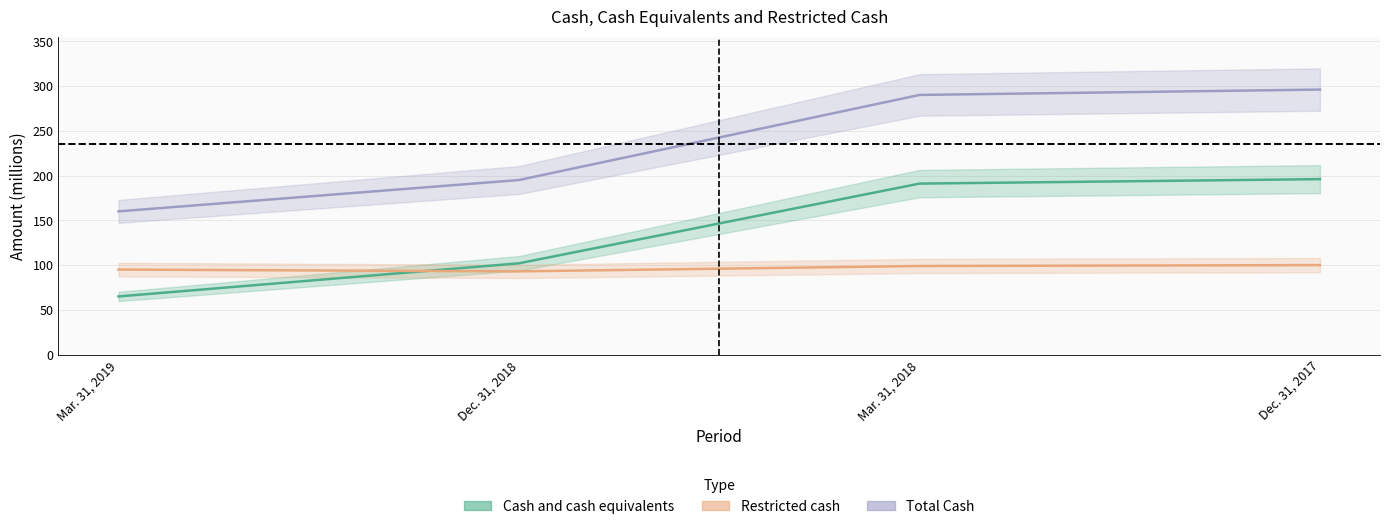

In Restricted cash, how many points are lower than both neighbors (excluding endpoints)?

1